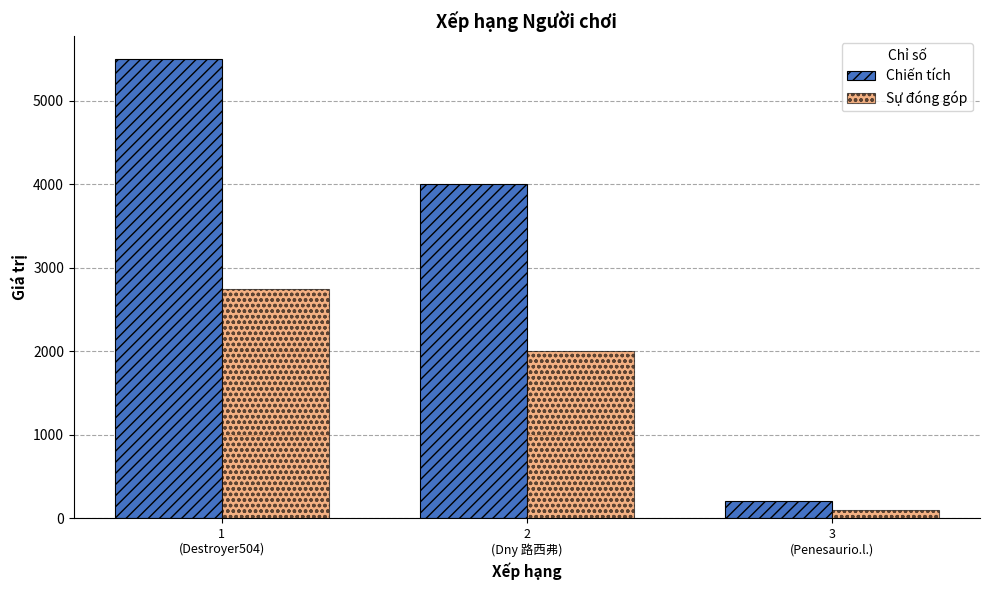

List the labels in order of Sự đóng góp value, smallest first.

3
(Penesaurio.l.), 2
(Dny 路西弗), 1
(Destroyer504)